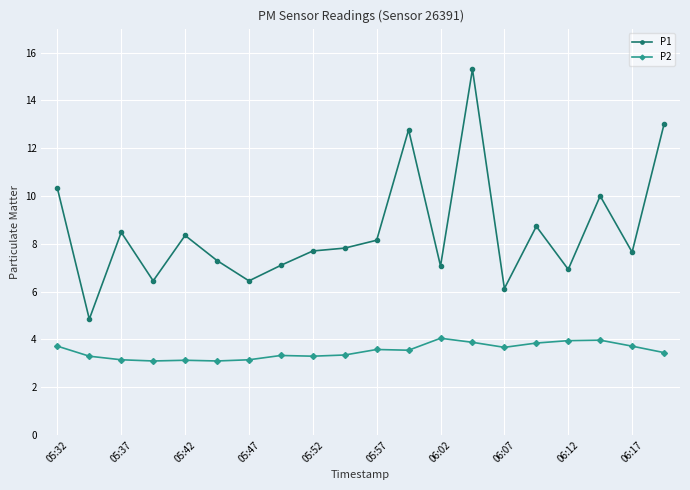

What is the lowest value of the P2 series?

3.1